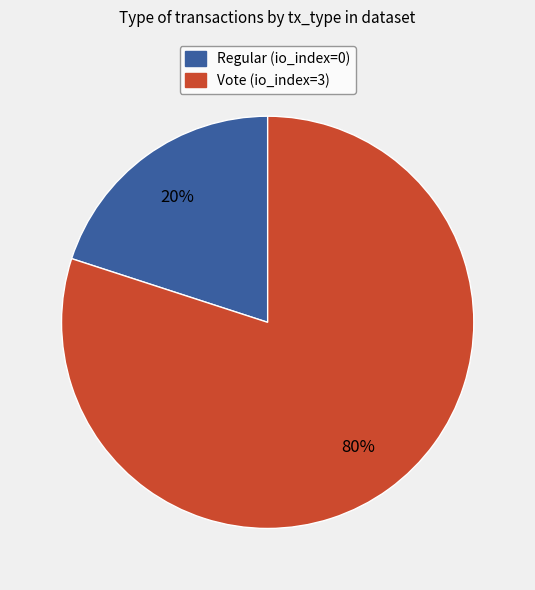

Which category accounts for the majority?

Vote (io_index=3)